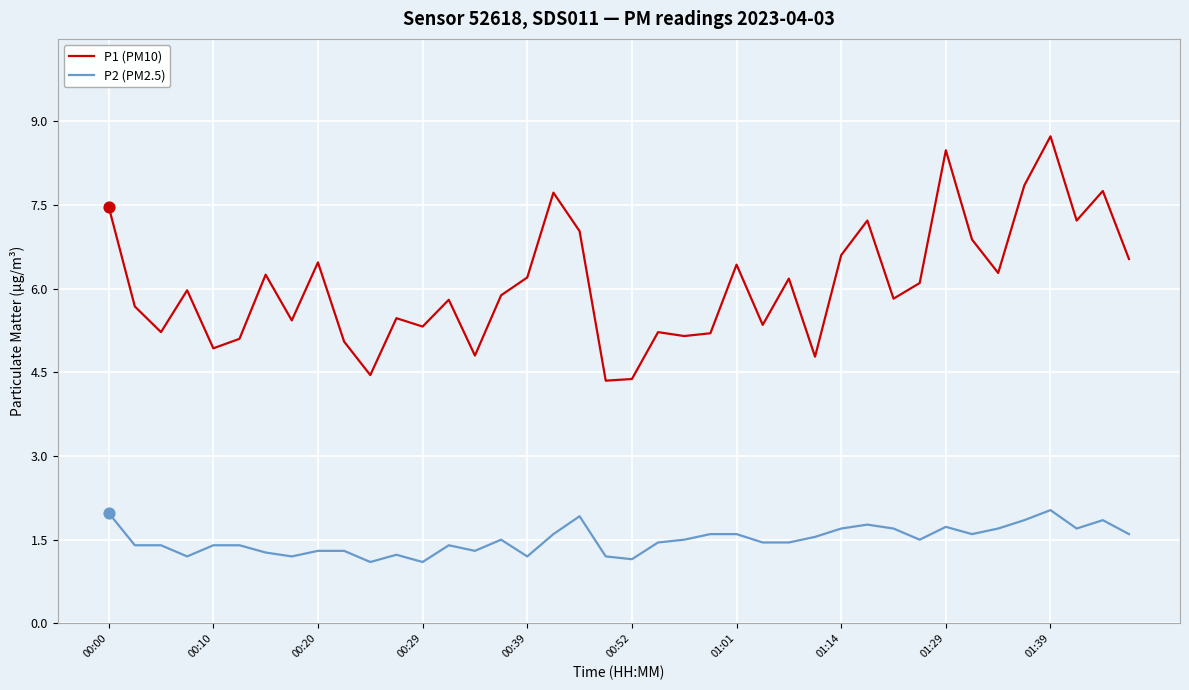

Which series has the largest total across all categories?

P1 (PM10)